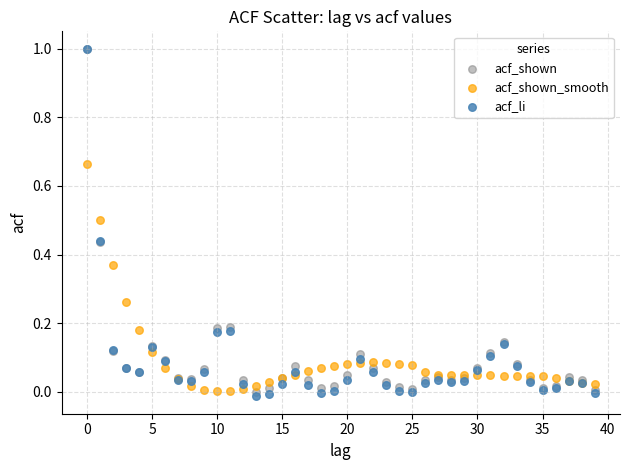

What are all the series names shown in the legend?

acf_shown, acf_shown_smooth, acf_li